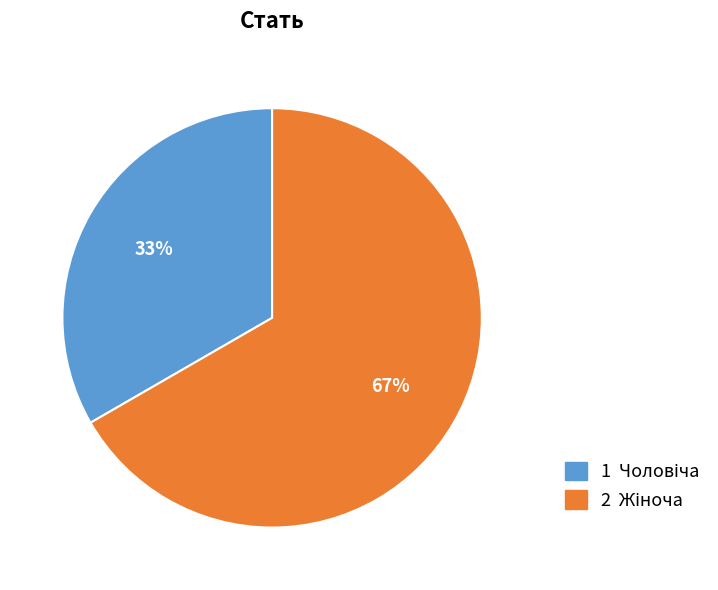

To the nearest percent, what is the average slice percentage?

50%